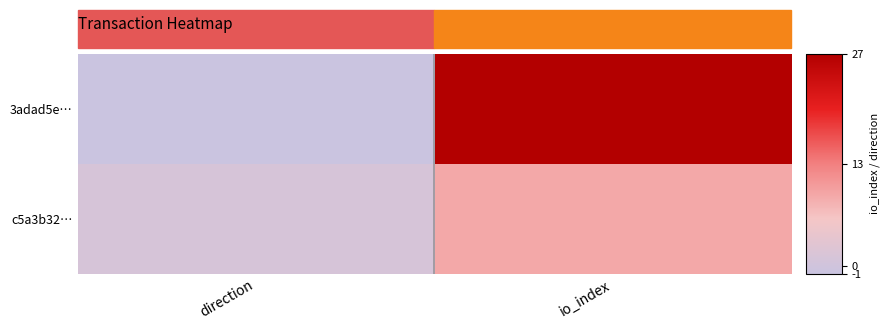

At io_index, list the series in order from smallest to largest.

c5a3b32…, 3adad5e…